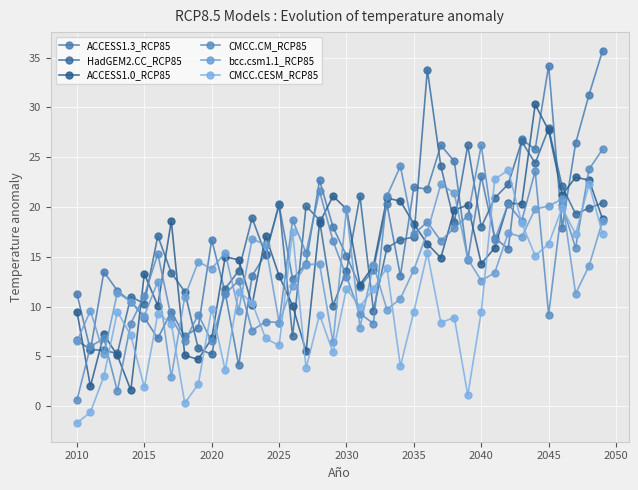

Does the chart have visible grid lines?

Yes